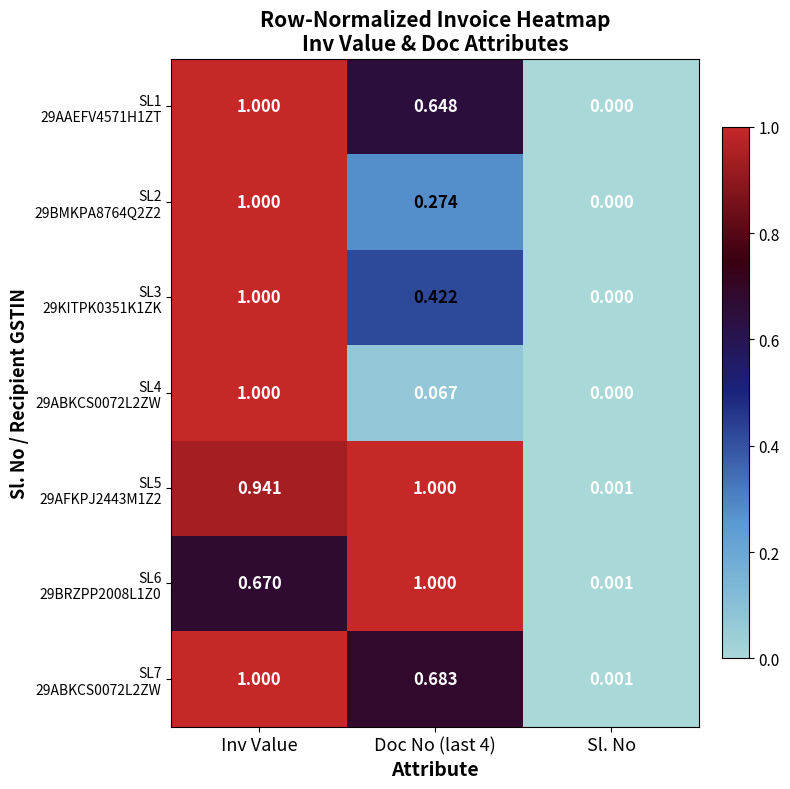

Which category has the lowest value across all series?

Sl. No